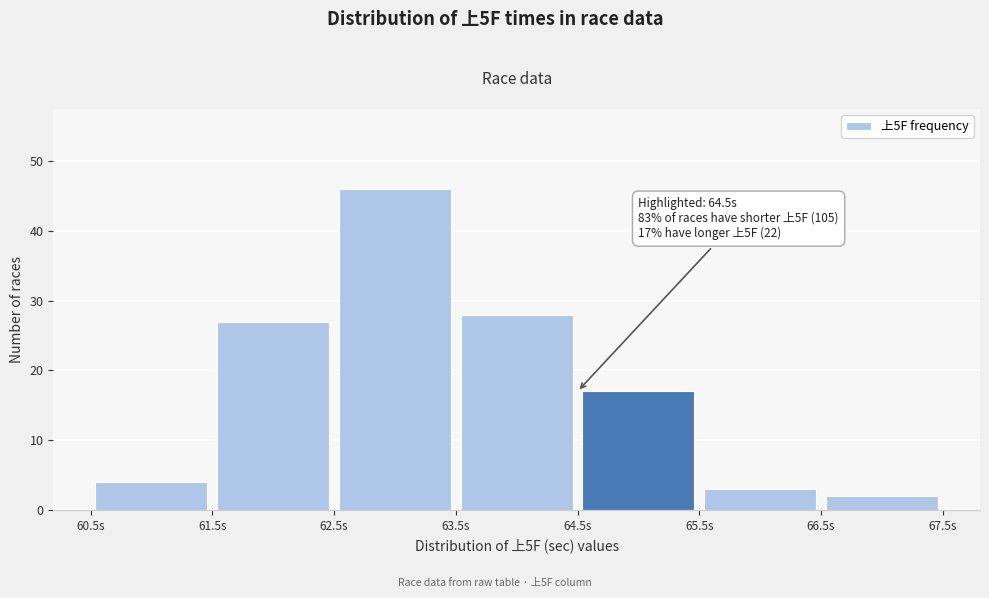

Over which range of the x-axis is the bar tallest?

62.5 to 63.5